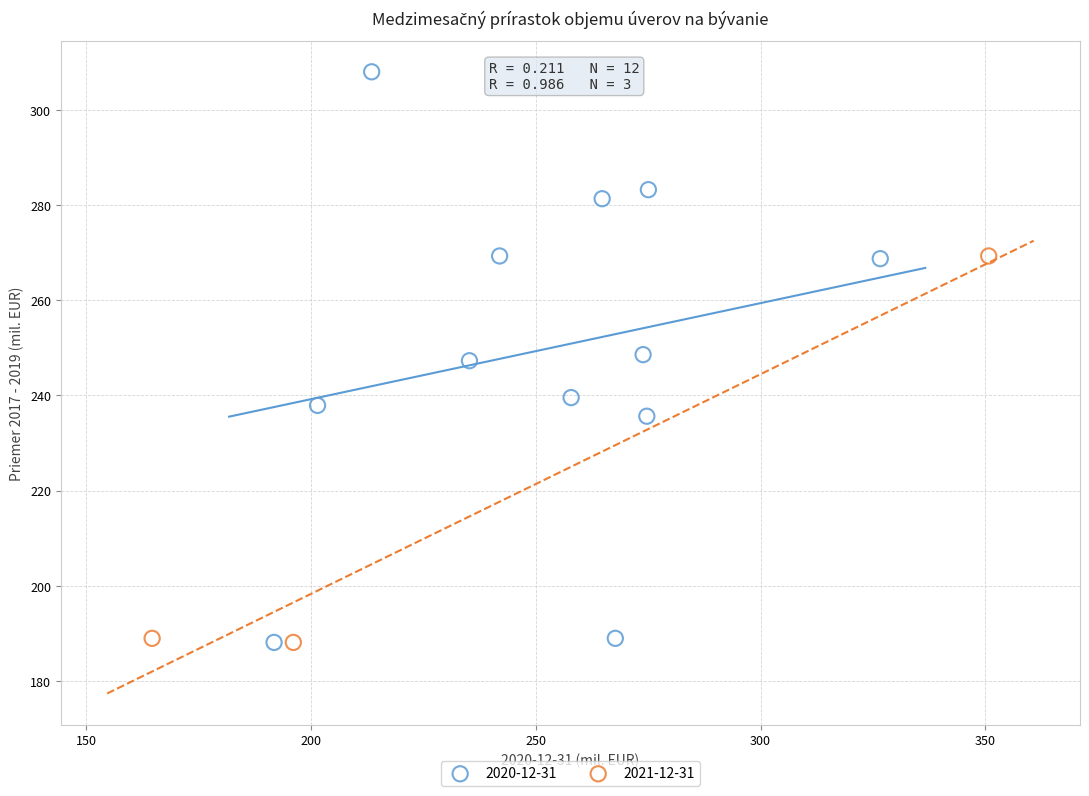

Which series has the largest Y range (max minus min)?

2020-12-31